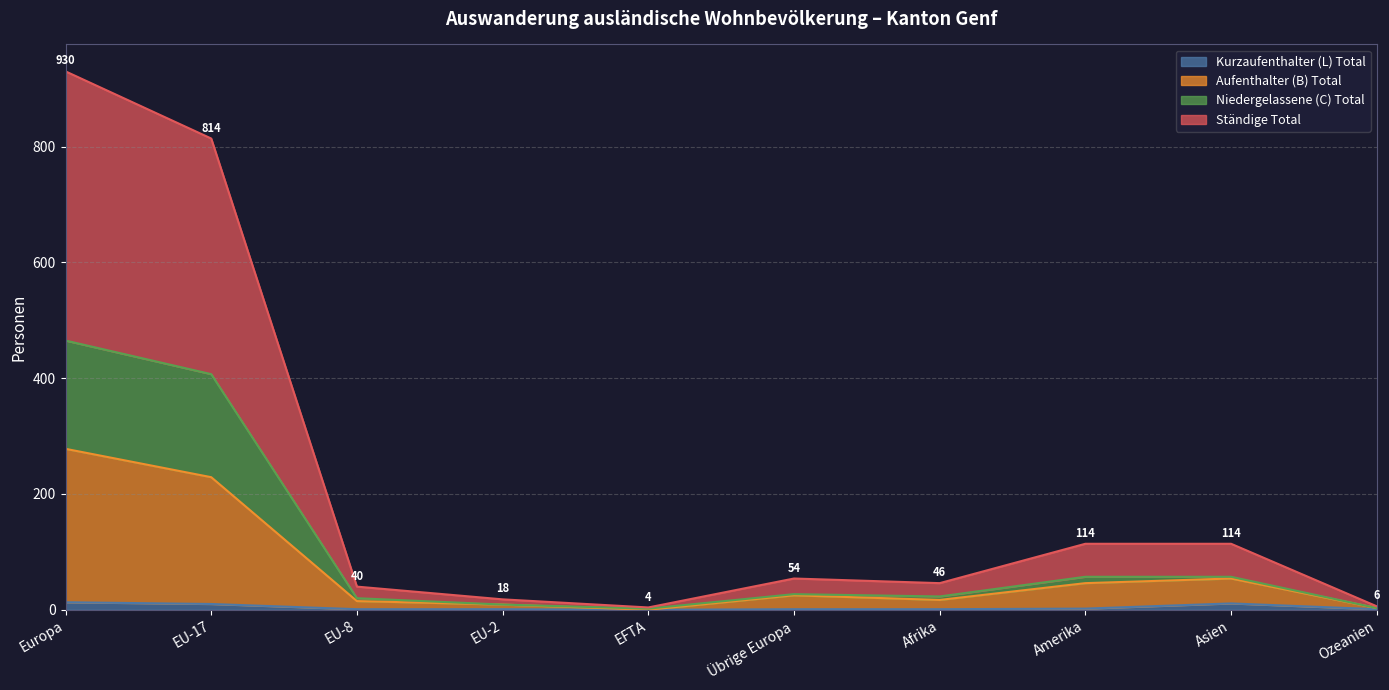

Is the value of Niedergelassene (C) Total at Ozeanien greater than the value of Ständige Total at Asien?

No